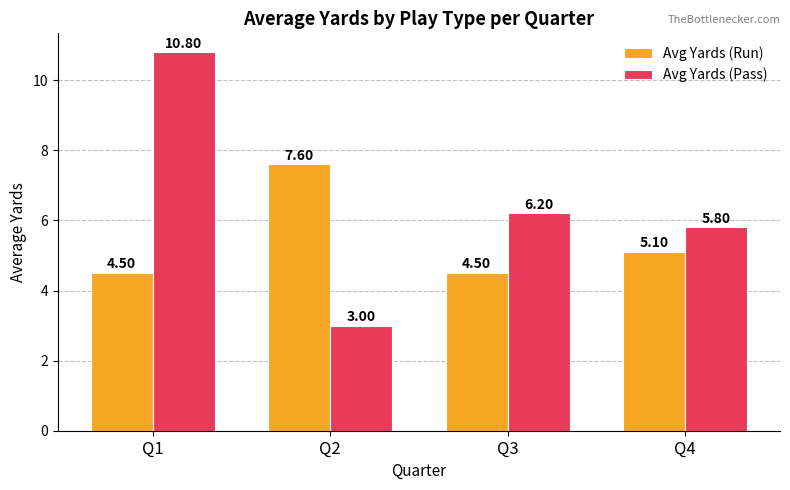

At which category is the sum across all series the highest?

Q1